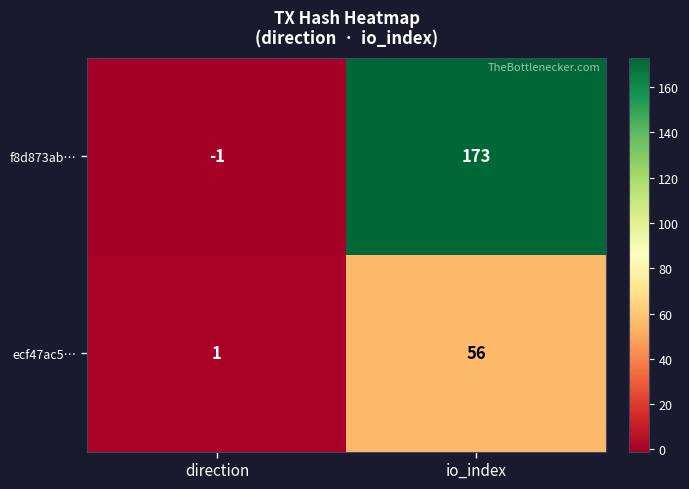

Where is f8d873ab… nearest to the value 86?

direction